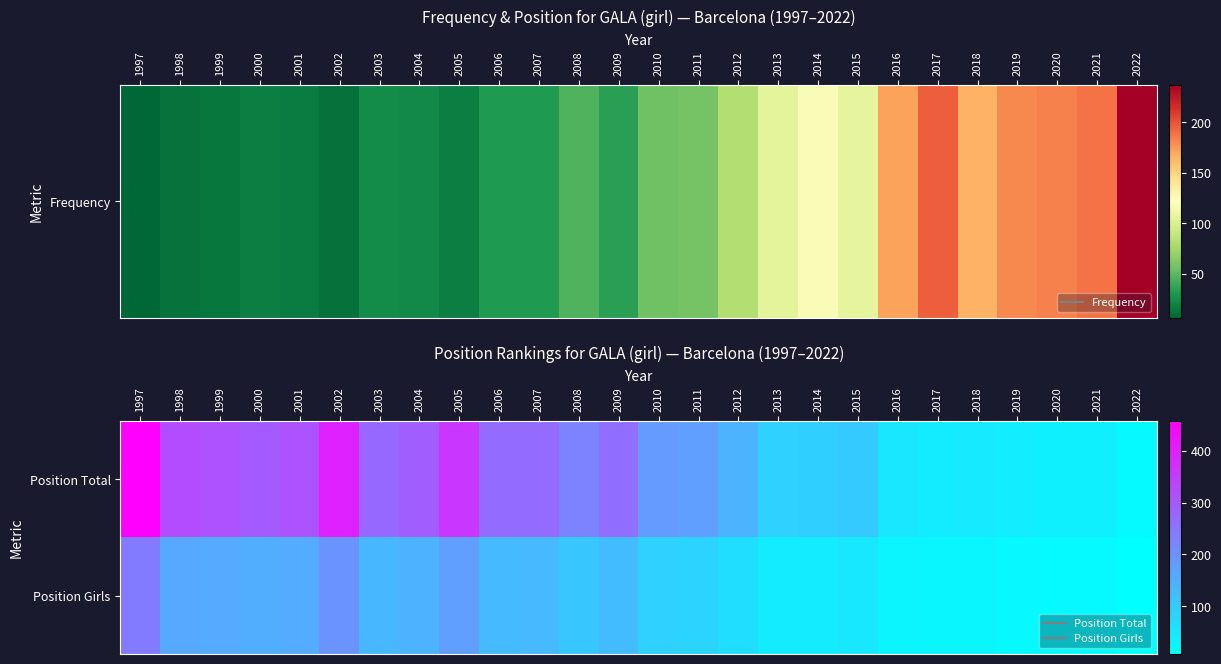

At how many categories does at least one series exceed 28?

25